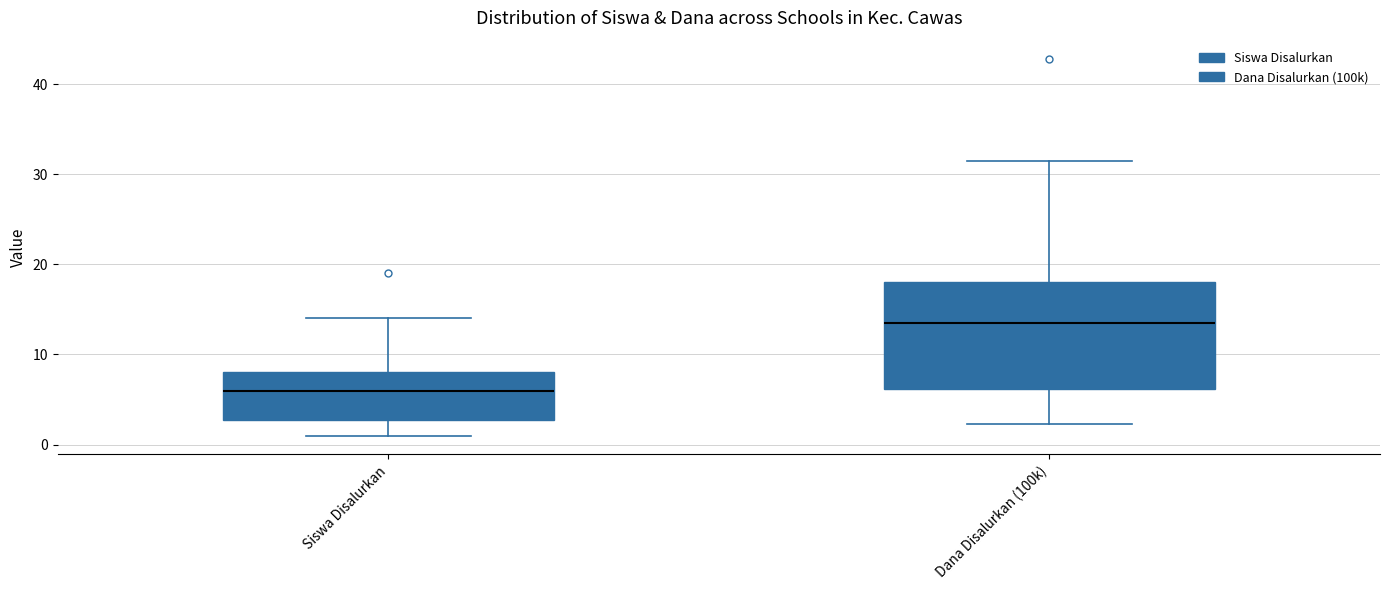

Which box is the tallest, from its lower edge to its upper edge?

Dana Disalurkan (100k)